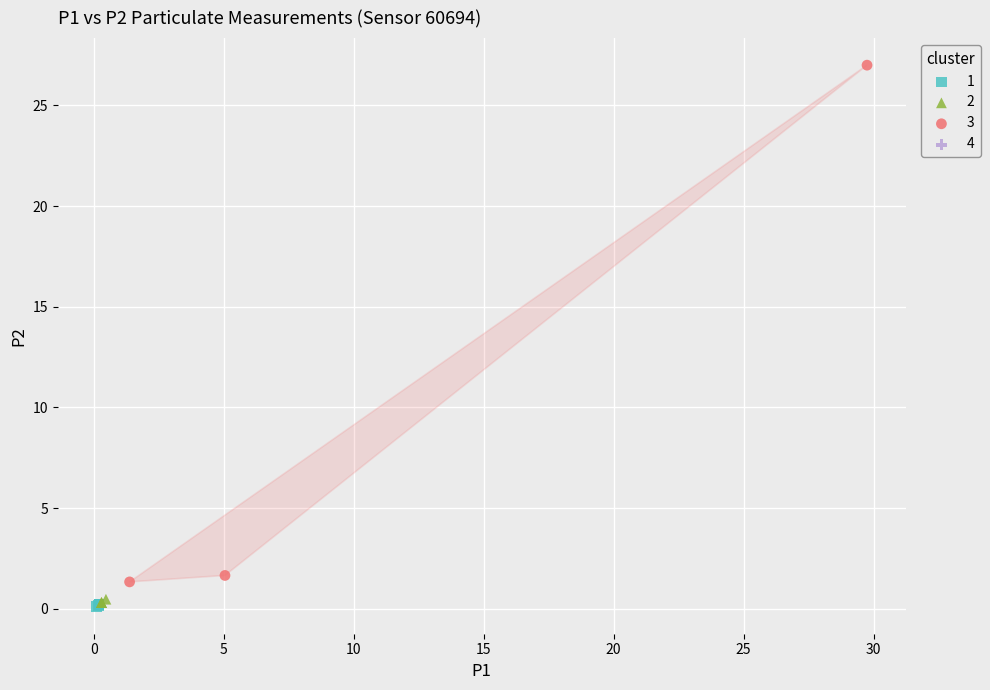

Which series contains the highest Y value?

3